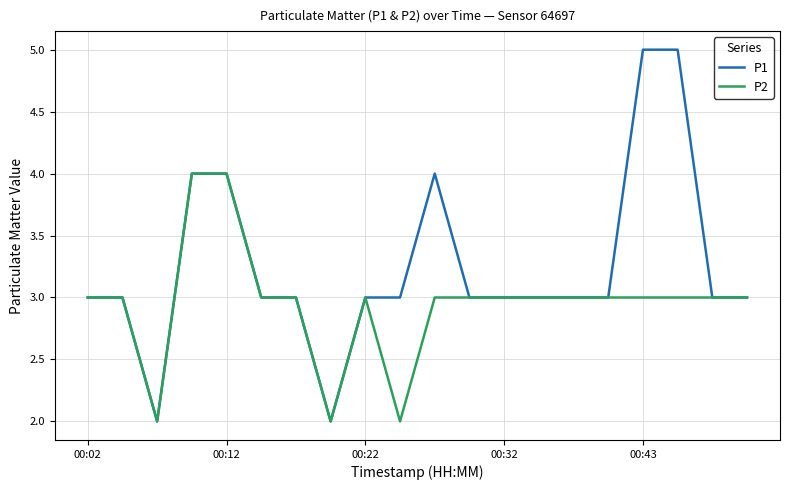

Which series has the widest spread of values?

P1